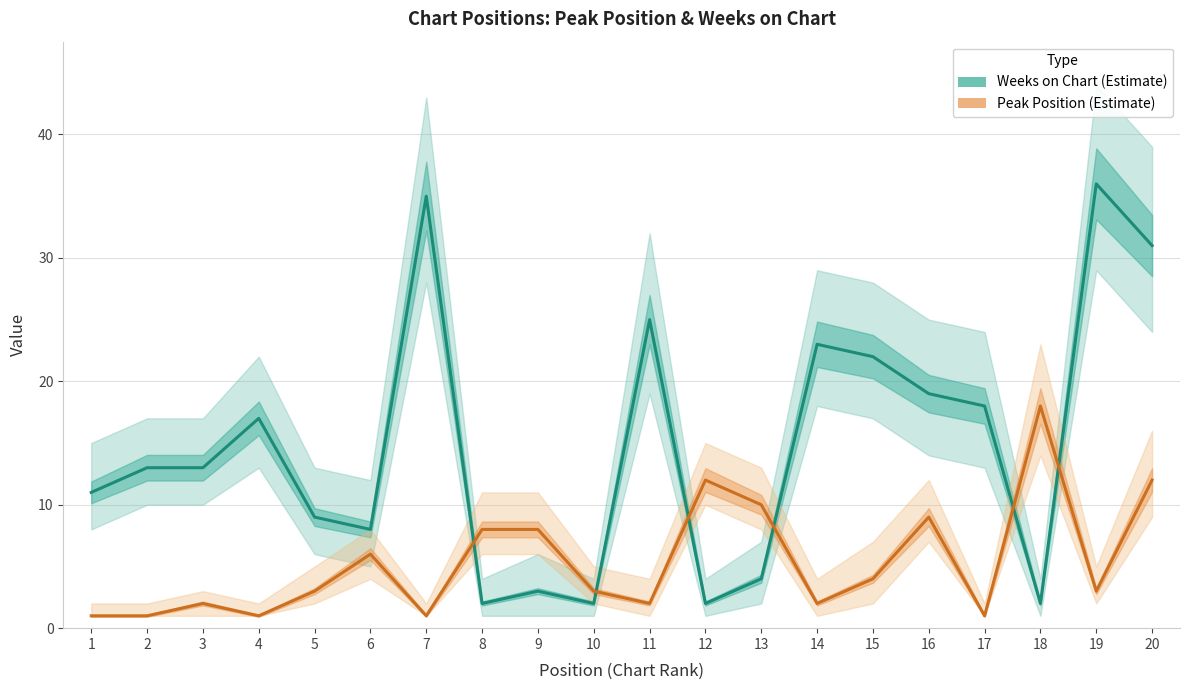

How many intersections are there between Peak Position and Weeks on Chart?

6